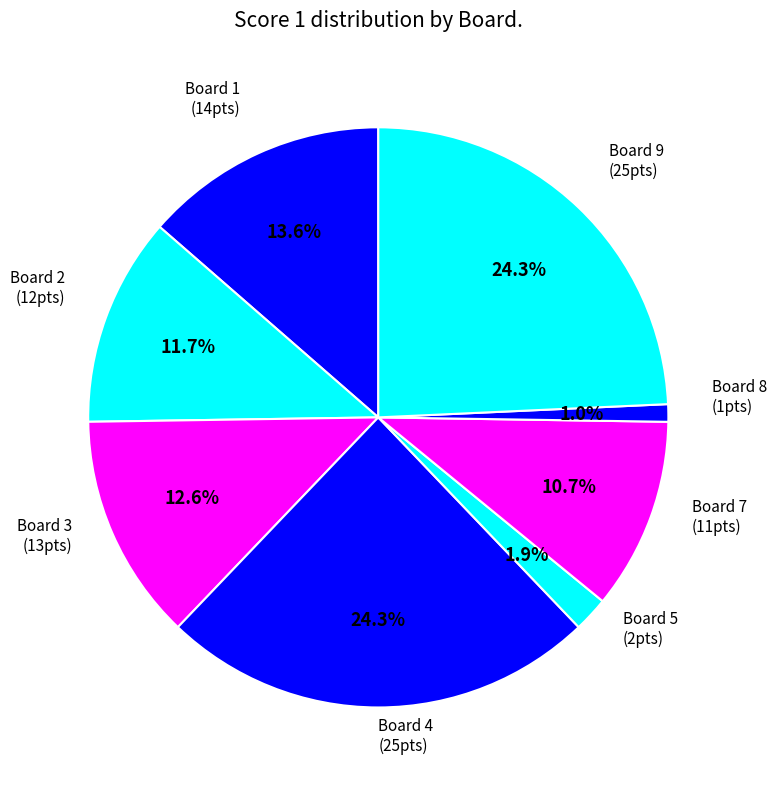

Count the number of slices in the pie.

8